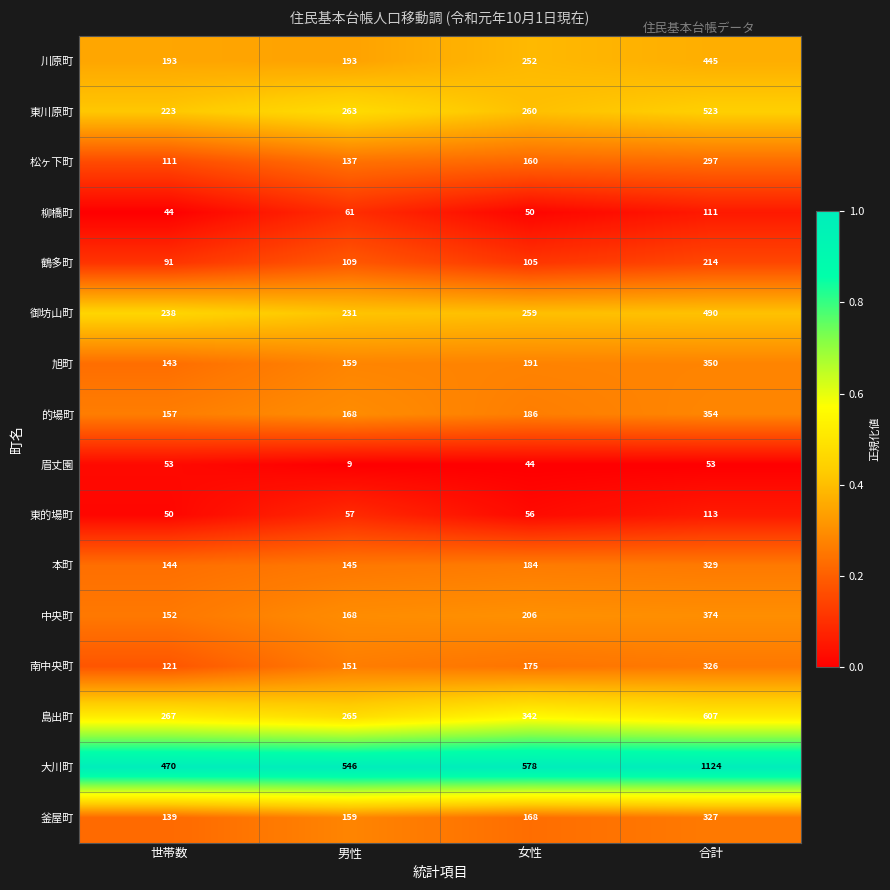

At 世帯数, list the series in order from largest to smallest.

大川町, 島出町, 御坊山町, 東川原町, 川原町, 的場町, 中央町, 本町, 旭町, 釜屋町, 南中央町, 松ヶ下町, 鶴多町, 眉丈園, 東的場町, 柳橋町